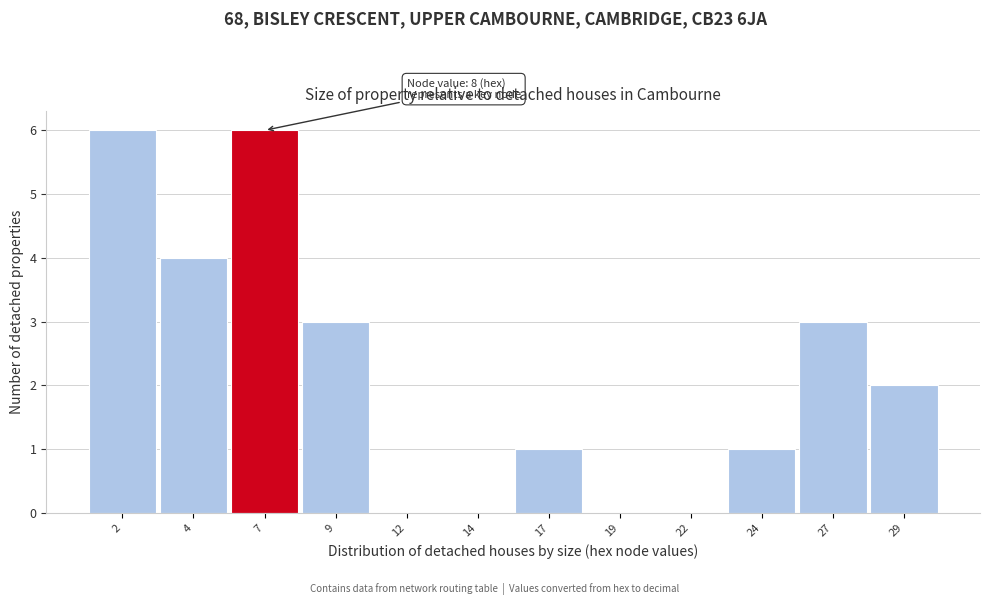

Reading left to right, list all the values displayed in this chart.

2=6	4=4	7=6	9=3	12=0	14=0	17=1	19=0	22=0	24=1	27=3	29=2